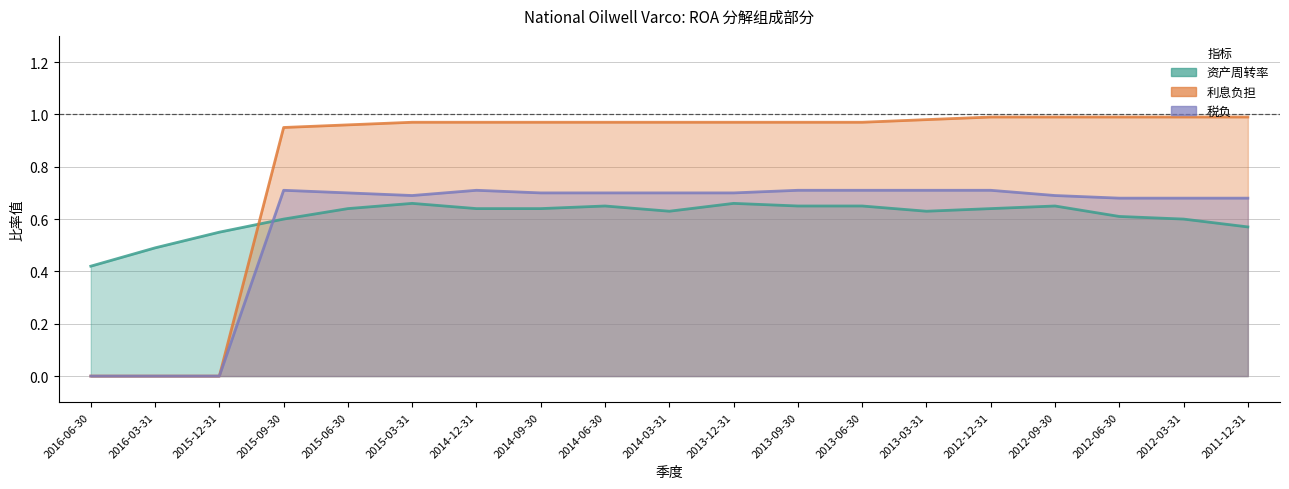

Between 2013-09-30 and 2013-03-31, which series saw the biggest shift?

资产周转率